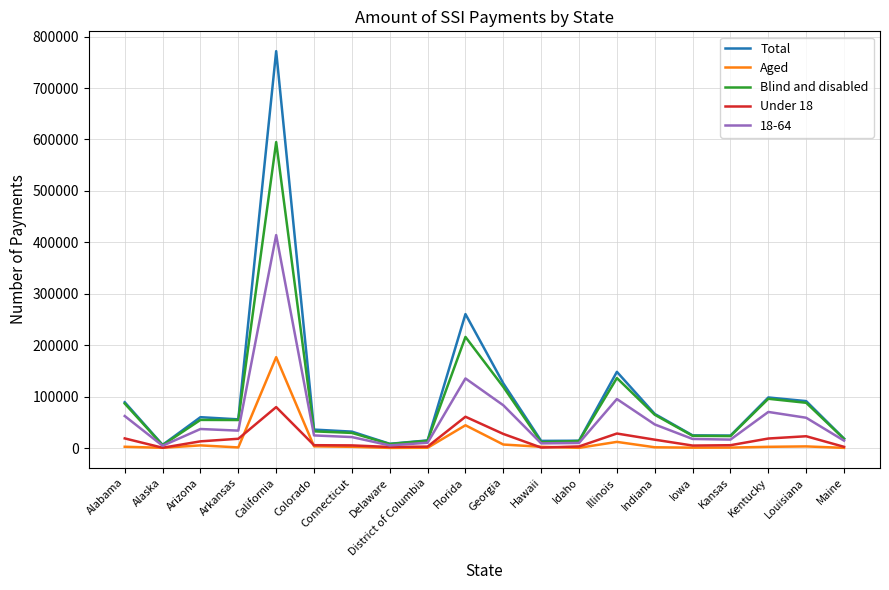

Read the Blind and disabled value at Idaho, to the nearest 100.

13800